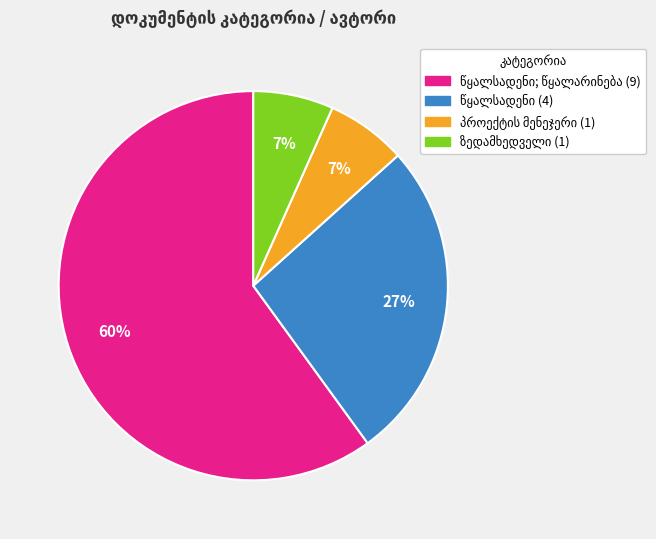

How many segments does this pie chart have?

4